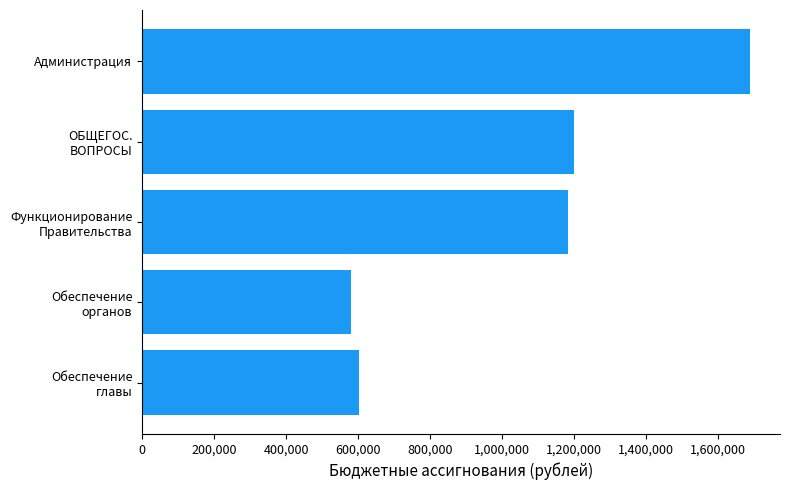

List the labels in order of value, smallest first.

Обеспечение
органов, Обеспечение
главы, Функционирование
Правительства, ОБЩЕГОС.
ВОПРОСЫ, Администрация